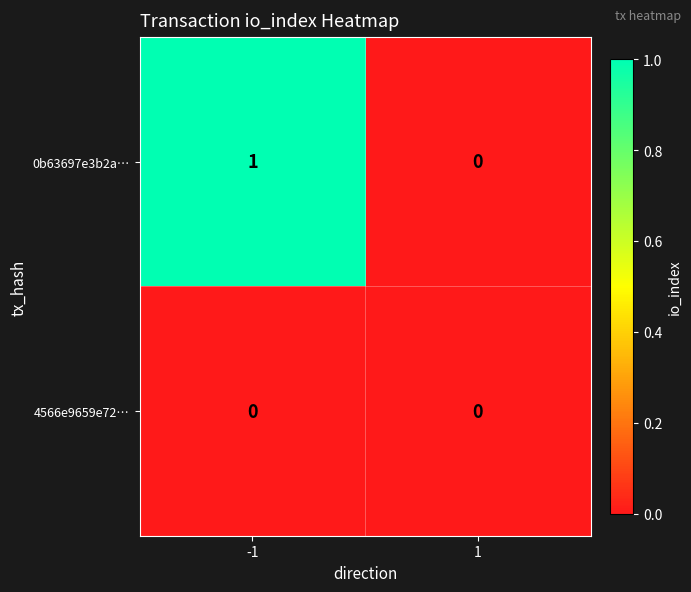

Rank the series by their maximum value, from highest to lowest.

0b63697e3b2a…, 4566e9659e72…